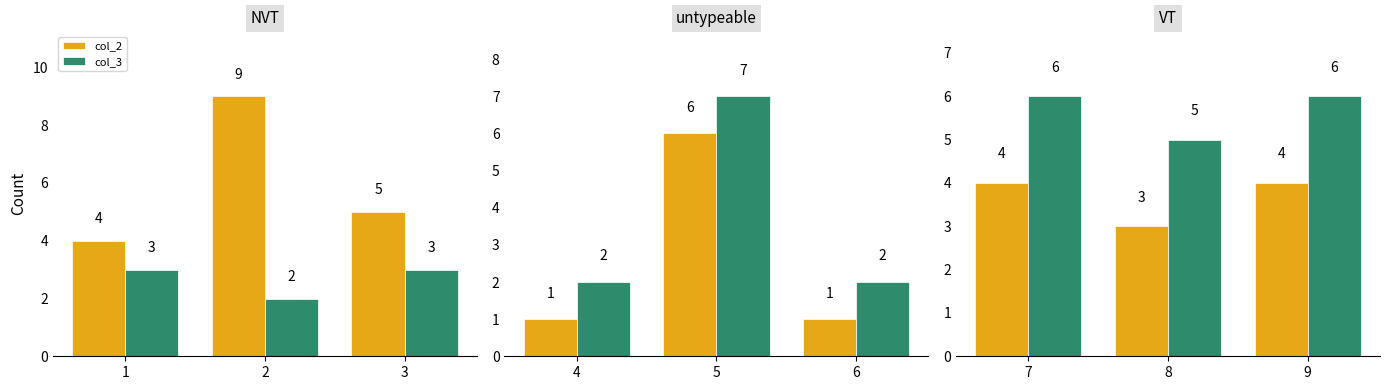

Which series has the largest range (max minus min)?

col_2